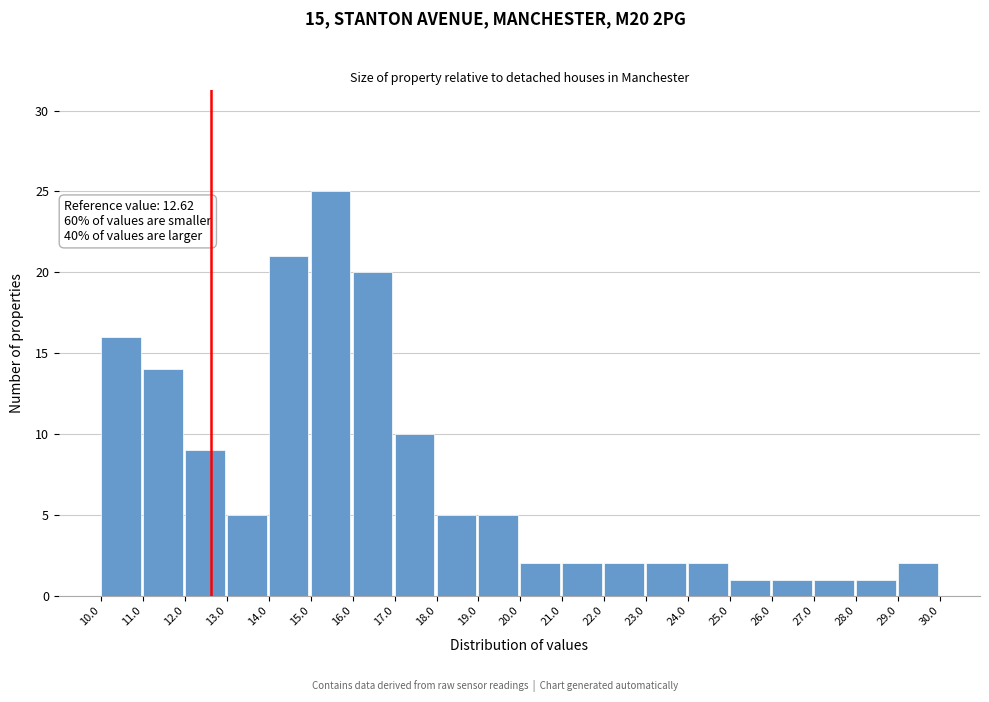

Which range on the x-axis has the tallest bar?

15.0 to 16.0